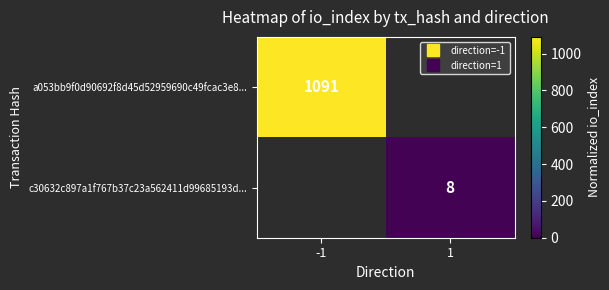

How many values in a053bb9f0d90692f8d45d52959690c49fcac3e8... are above zero?

1